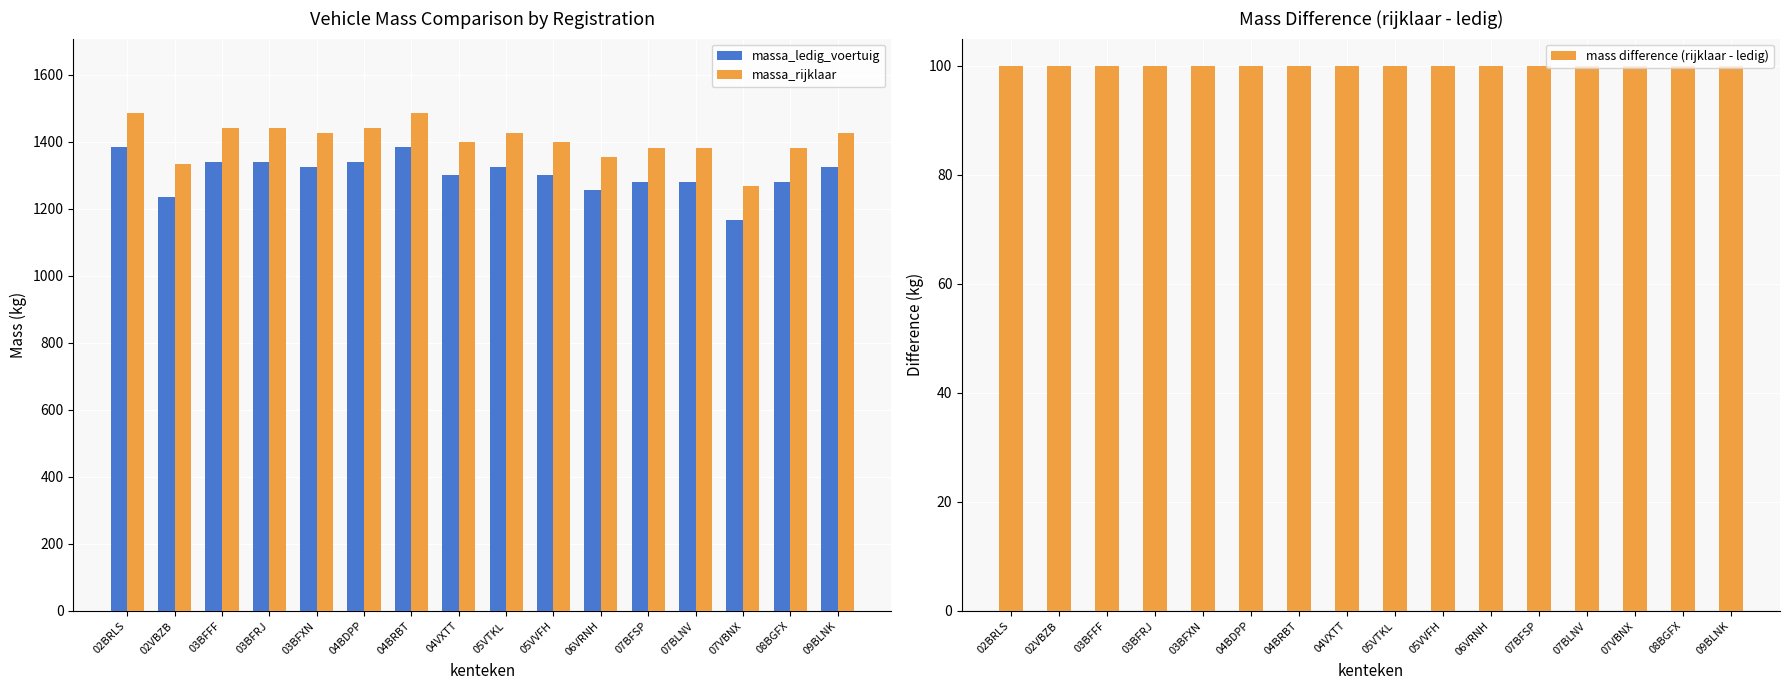

List the labels in order of massa_ledig_voertuig value, smallest first.

07VBNX, 02VBZB, 06VRNH, 07BFSP, 07BLNV, 08BGFX, 04VXTT, 05VVFH, 03BFXN, 05VTKL, 09BLNK, 03BFFF, 03BFRJ, 04BDPP, 02BRLS, 04BRBT